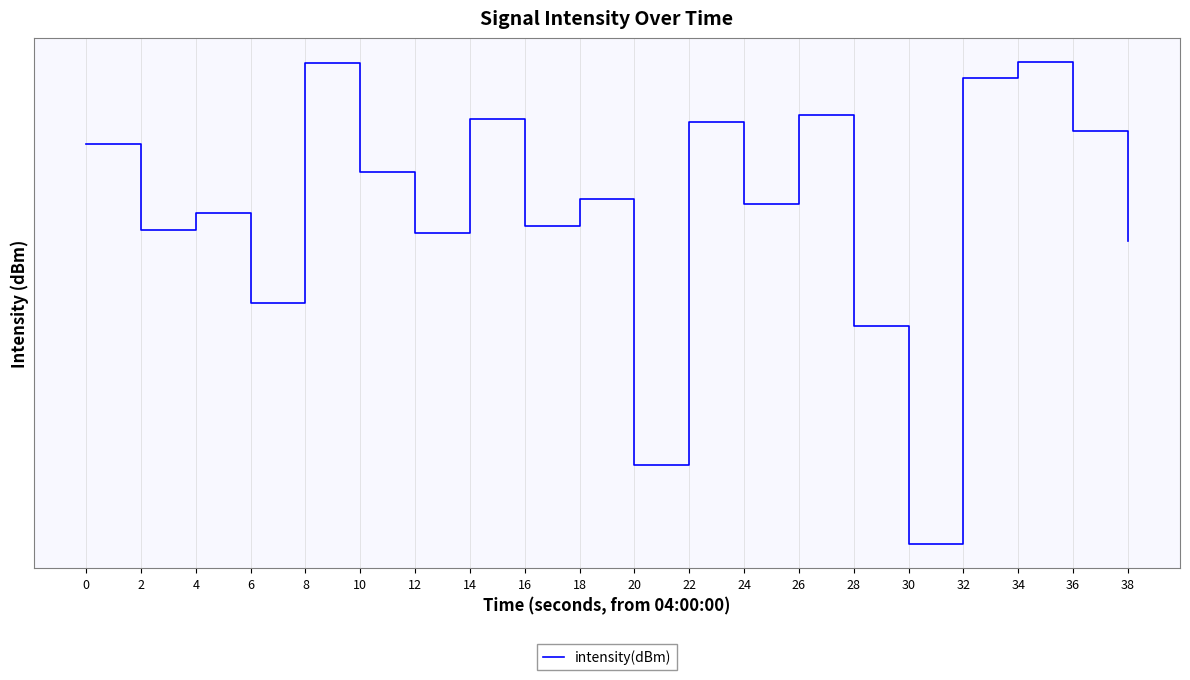

What is the value of the 14th point from the left?

-124.6